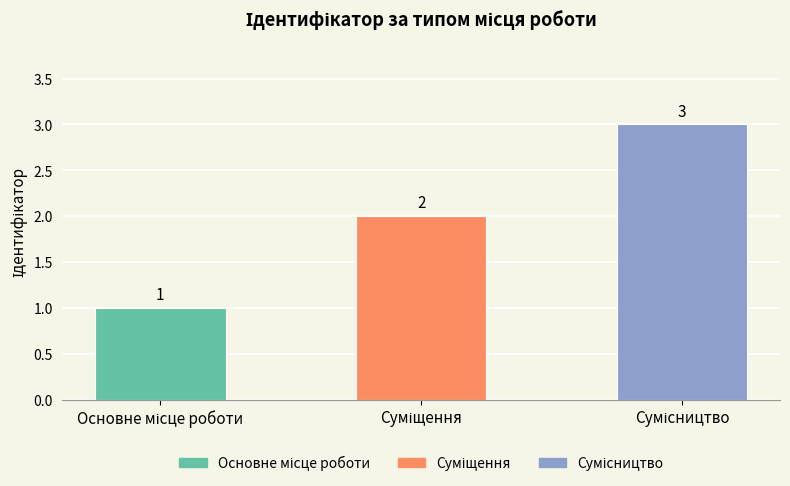

How many values are between 1 and 3?

3